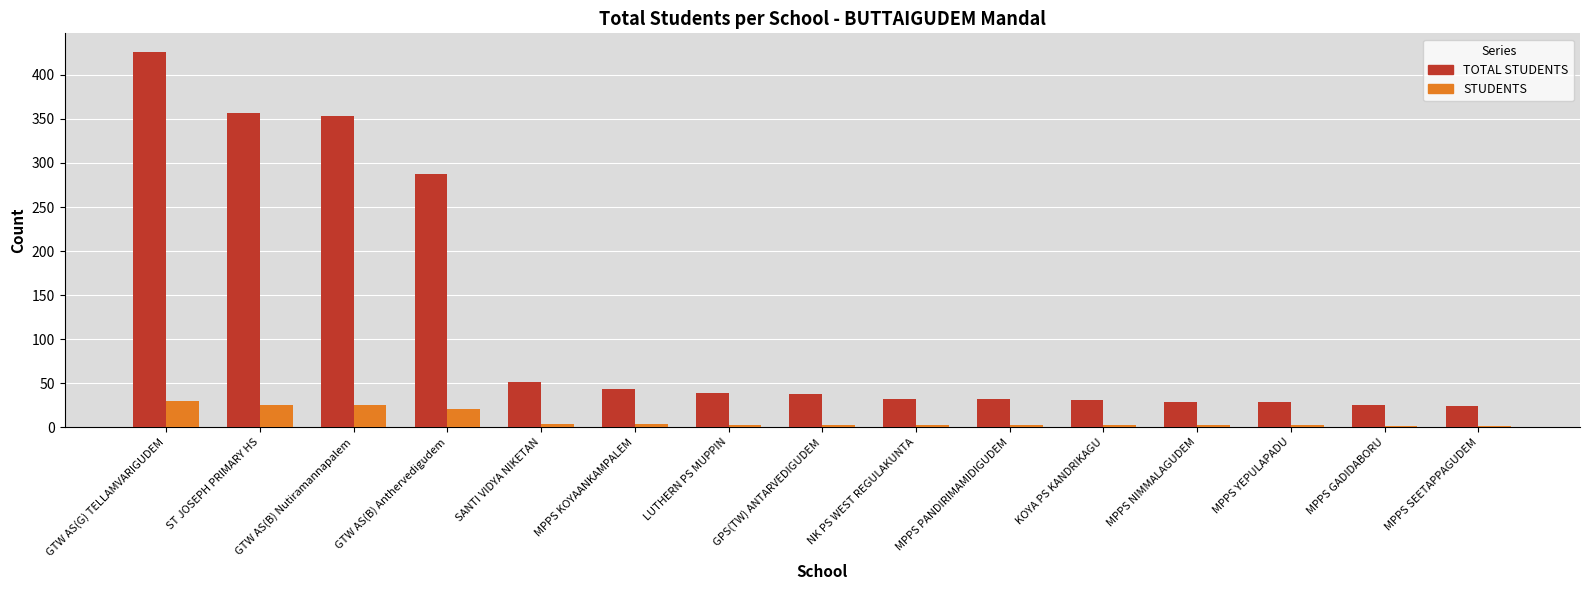

What are all the series names shown in the legend?

TOTAL STUDENTS, STUDENTS